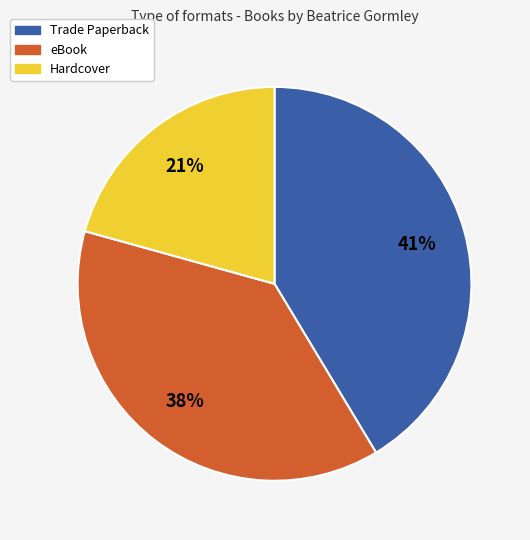

Which category has the smallest portion of the pie?

Hardcover